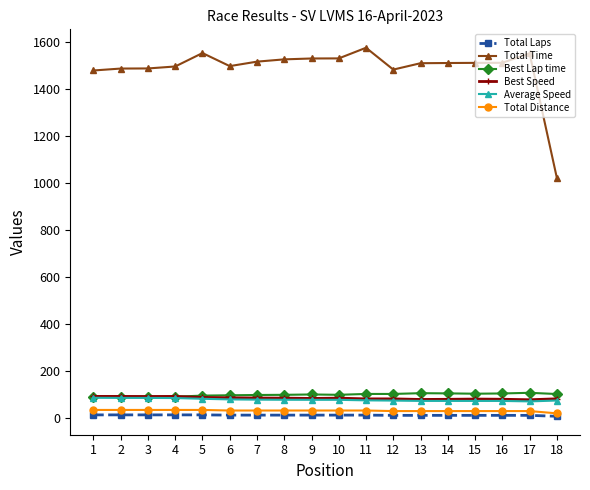

What is the minimum value for Best Lap time?

92.3